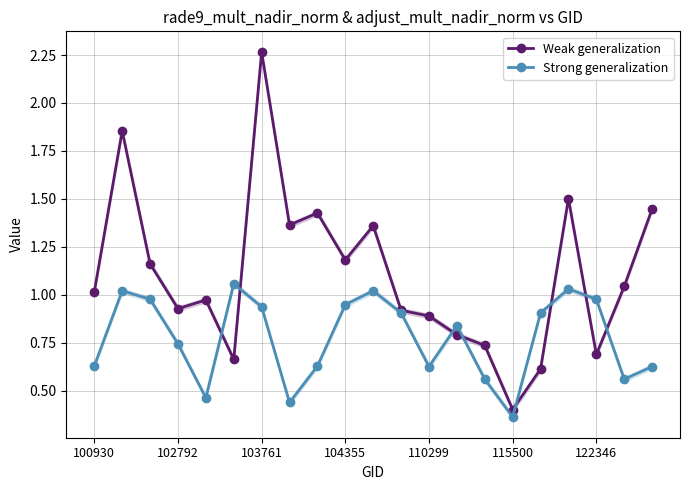

In Weak generalization, how many points are lower than both neighbors (excluding endpoints)?

6